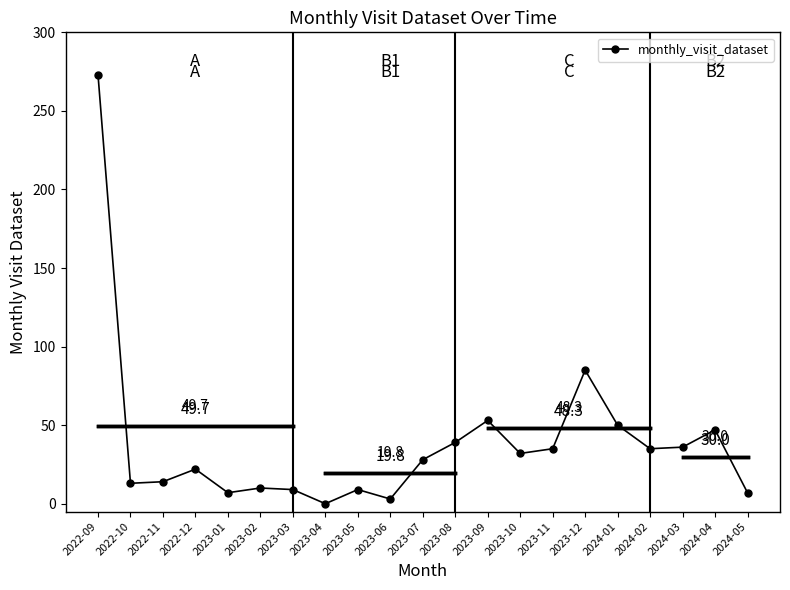

What is the greatest value displayed?

273